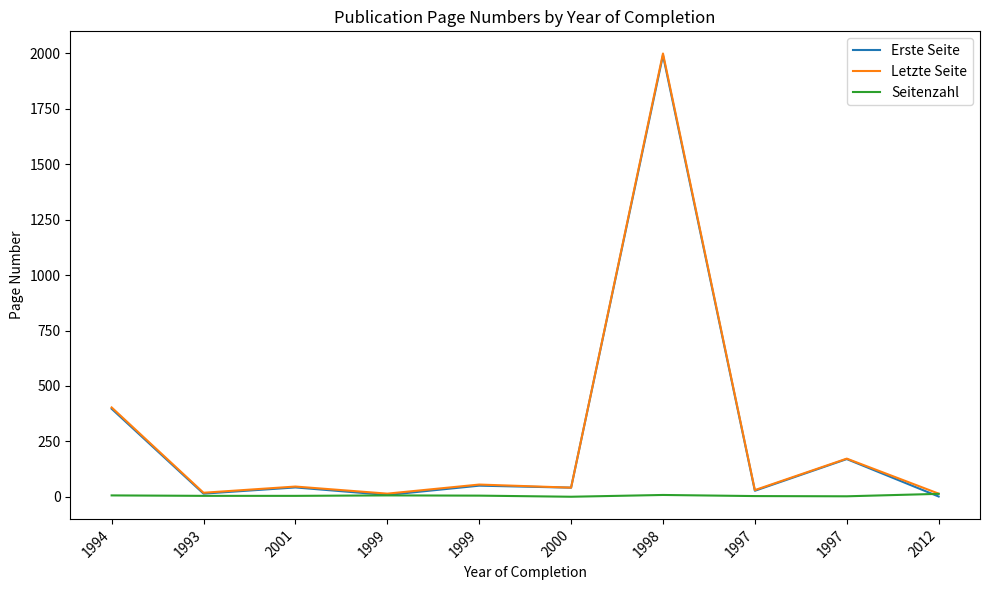

Which category has the lowest value in the Letzte Seite series?

1999